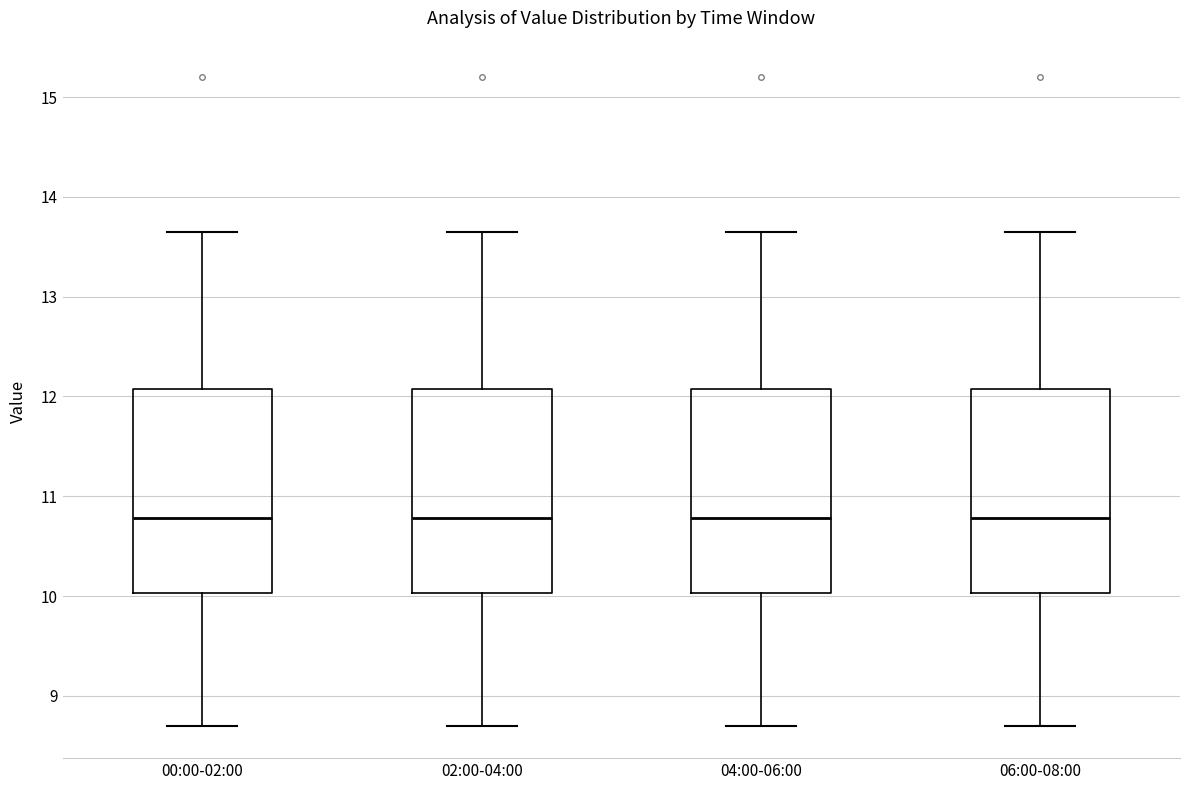

Where is the lower edge of the box for 04:00-06:00 on the y-axis? The values are not printed on the chart, so give them approximately, as read against the axis.

10.0